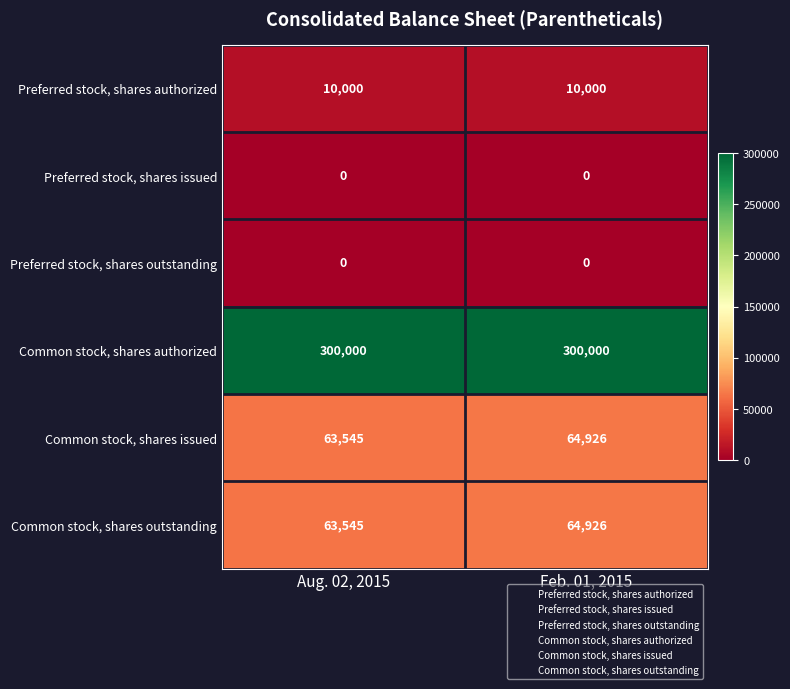

At which label is Common stock, shares outstanding closest to 64235?

Aug. 02, 2015